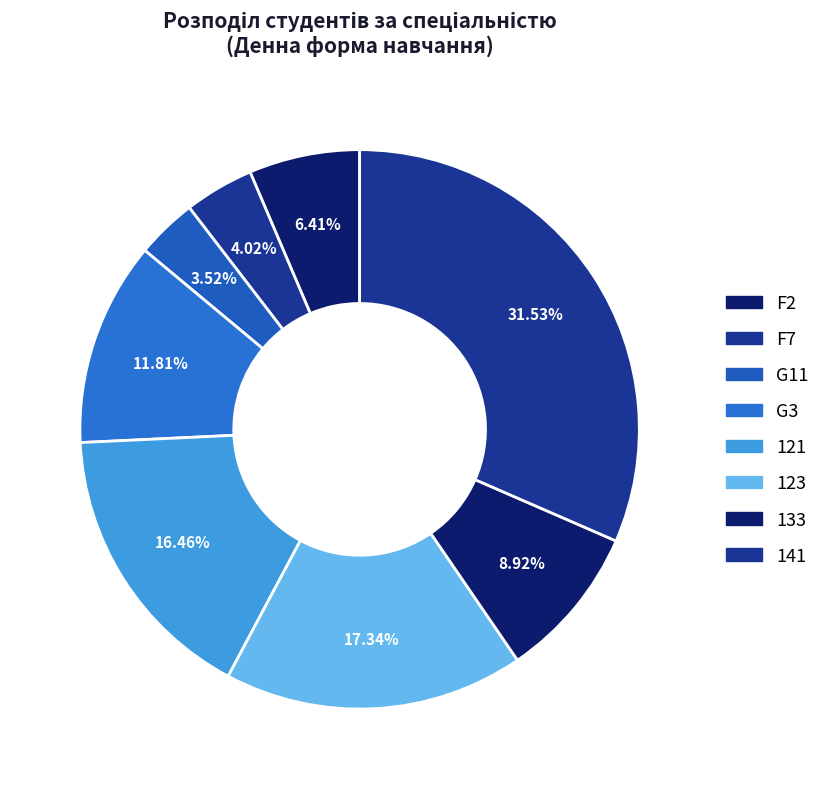

What percentage do 133 and 121 together represent?

25.4%